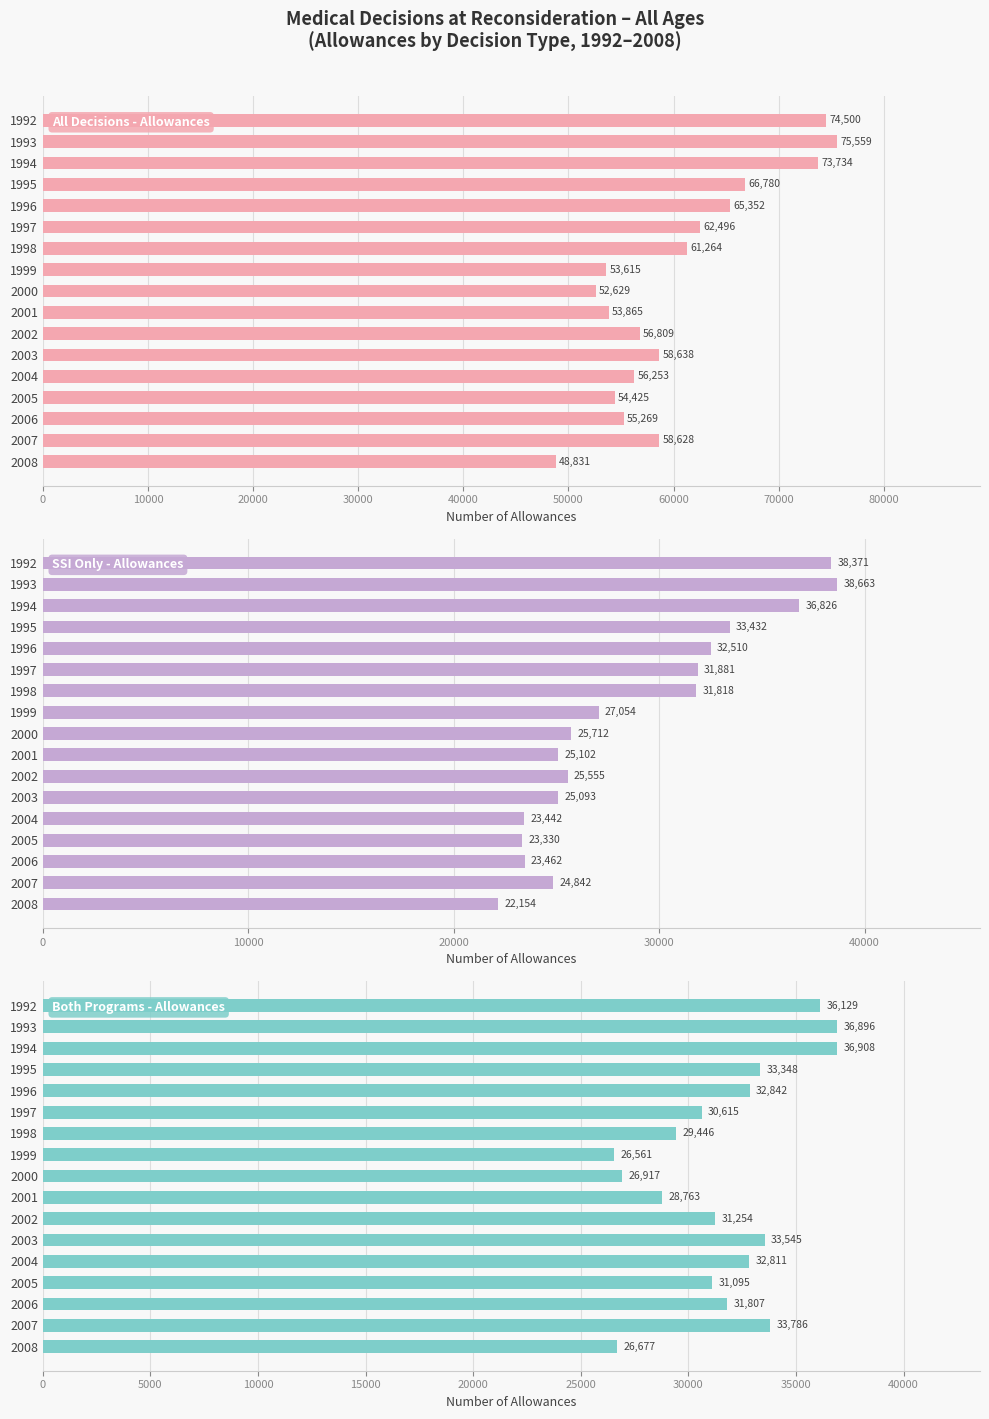

Between 2007 and 1996, which is larger?

1996